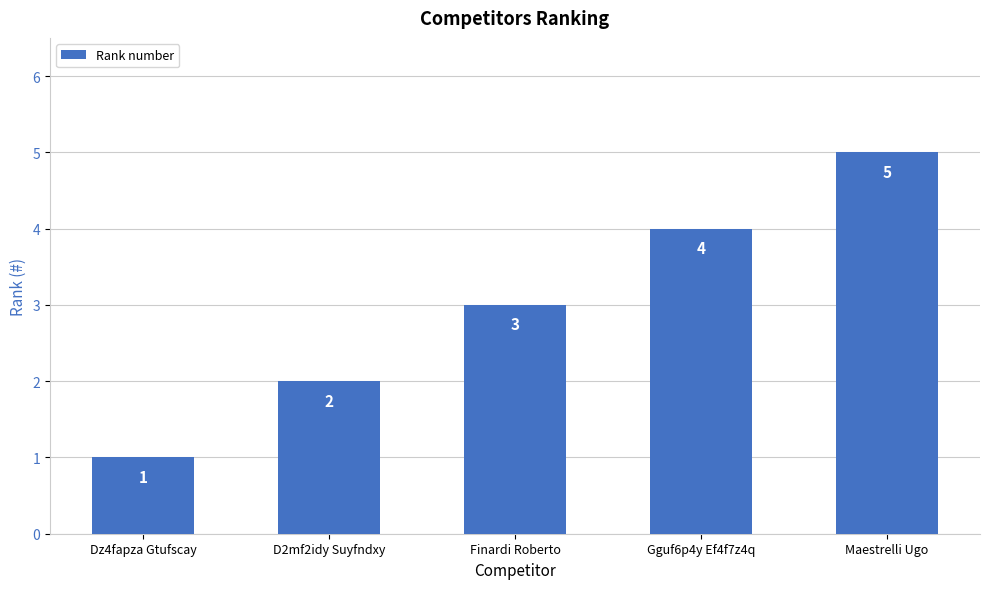

Reading left to right, list all the values displayed in this chart.

Dz4fapza Gtufscay=1	D2mf2idy Suyfndxy=2	Finardi Roberto=3	Gguf6p4y Ef4f7z4q=4	Maestrelli Ugo=5